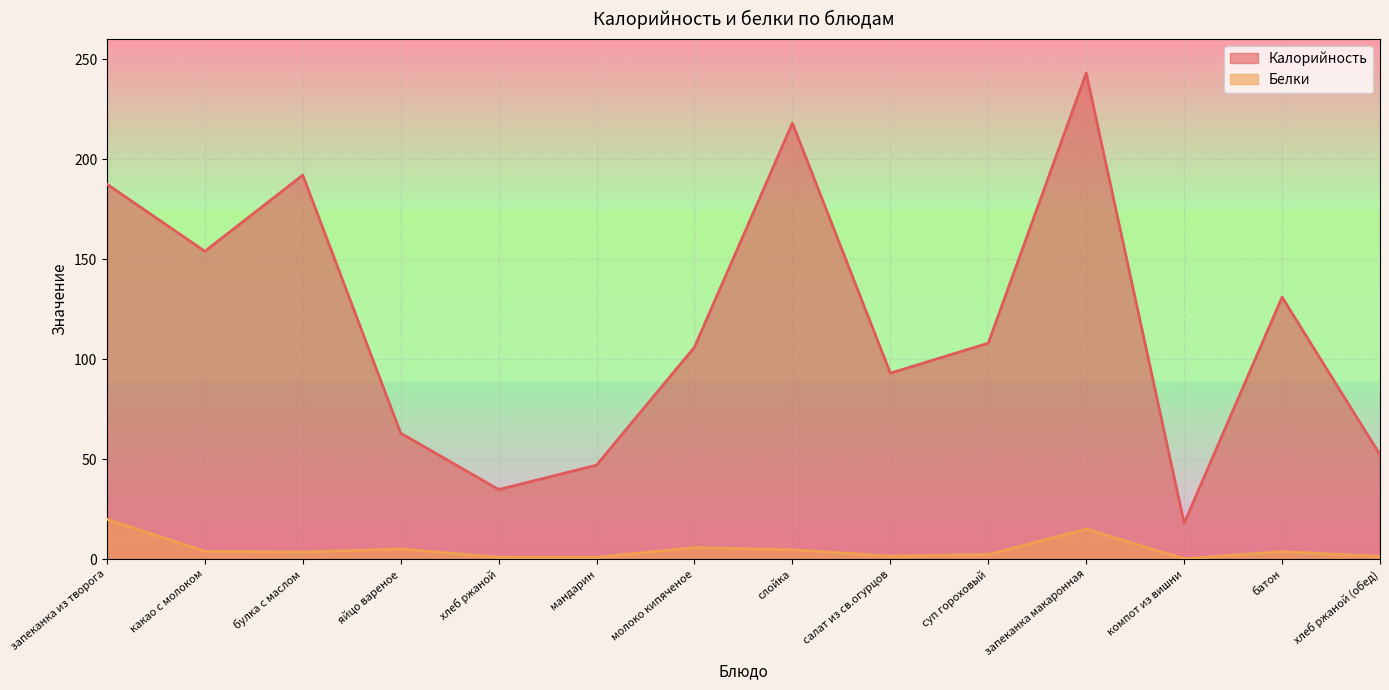

Which has a higher value, хлеб ржаной (обед) or яйцо вареное?

яйцо вареное